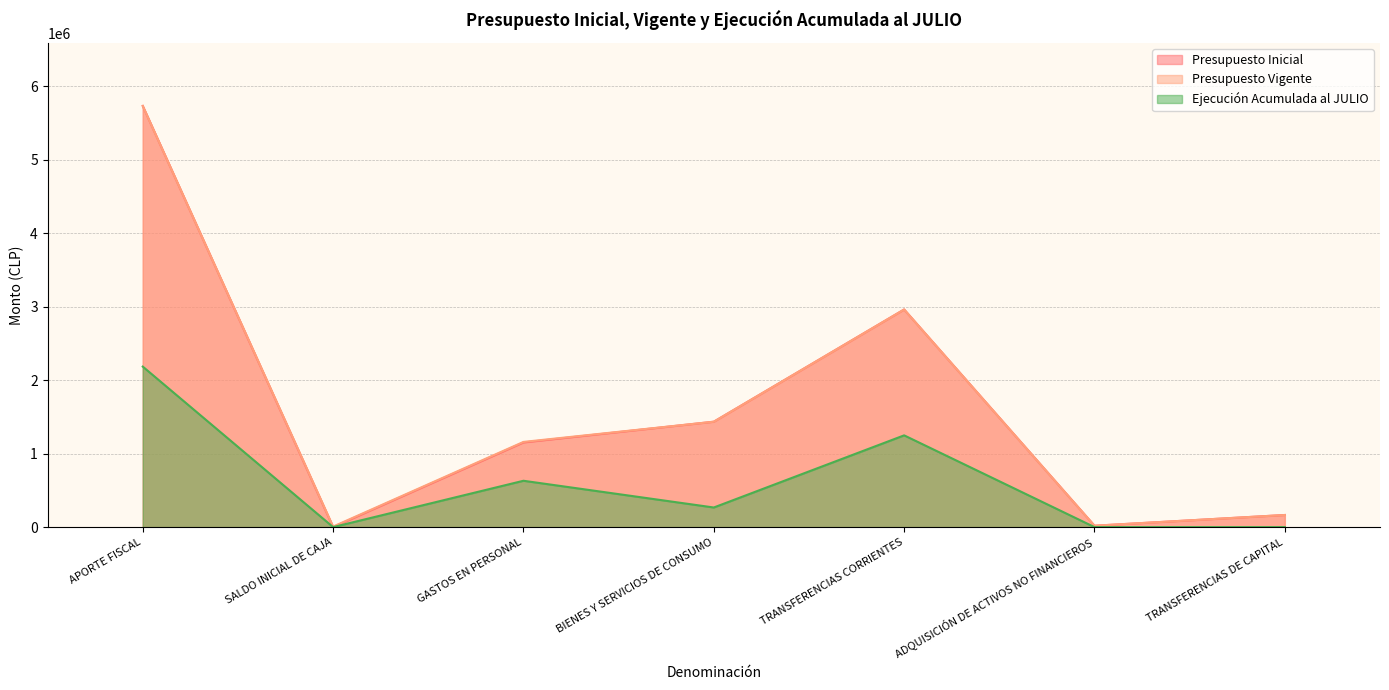

True or false: Ejecución Acumulada al JULIO has more than 1 interior local peaks.

True